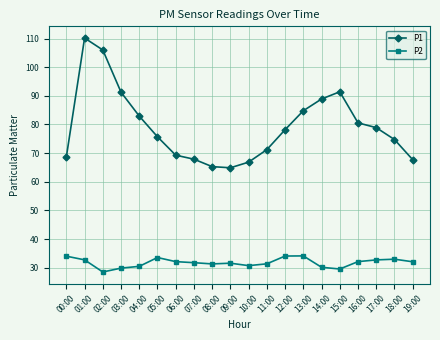

What is the label of the 13th point from the left?

12:00